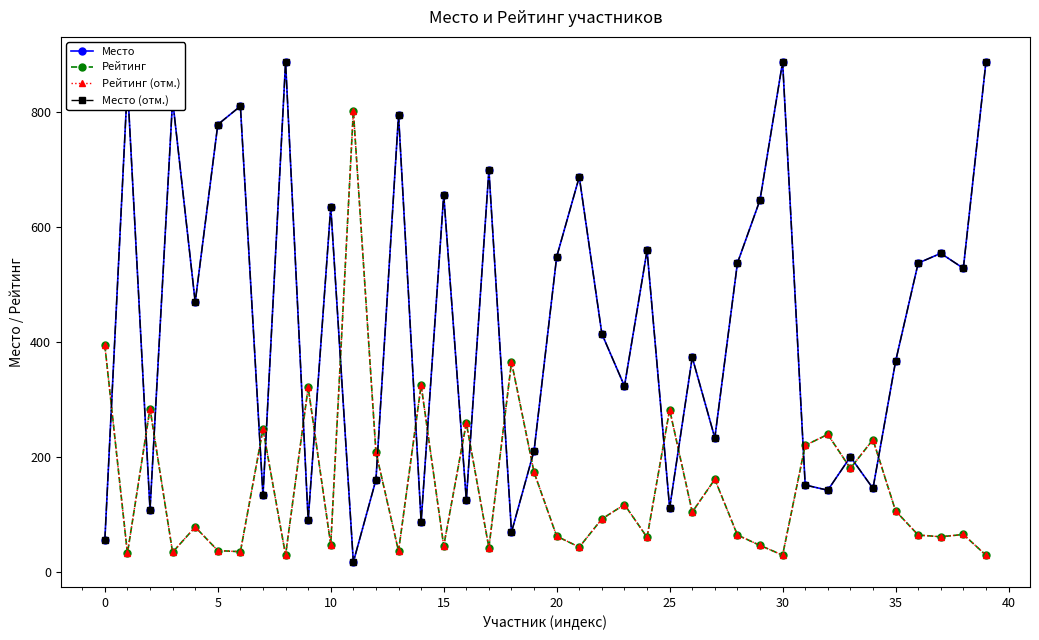

Does the chart have visible grid lines?

No